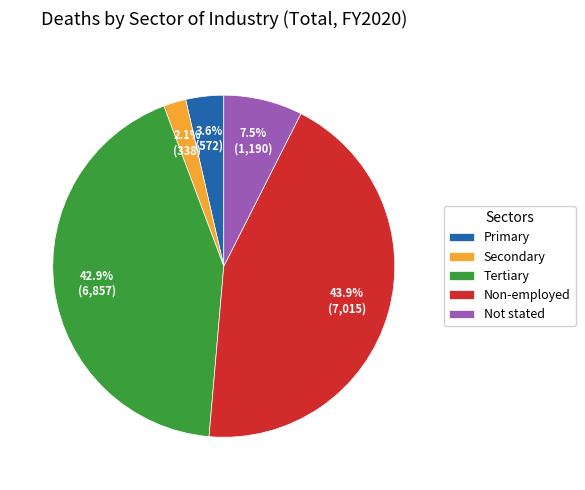

Which slice is the smallest?

Secondary